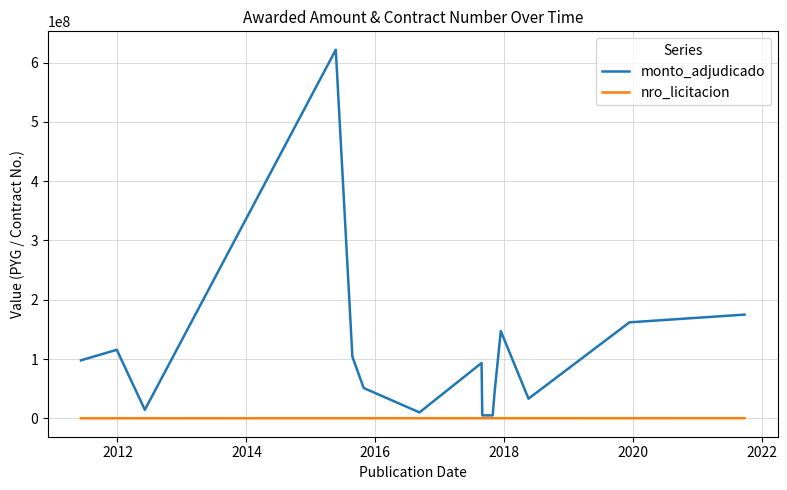

Rank the series by their average value, from highest to lowest.

monto_adjudicado, nro_licitacion